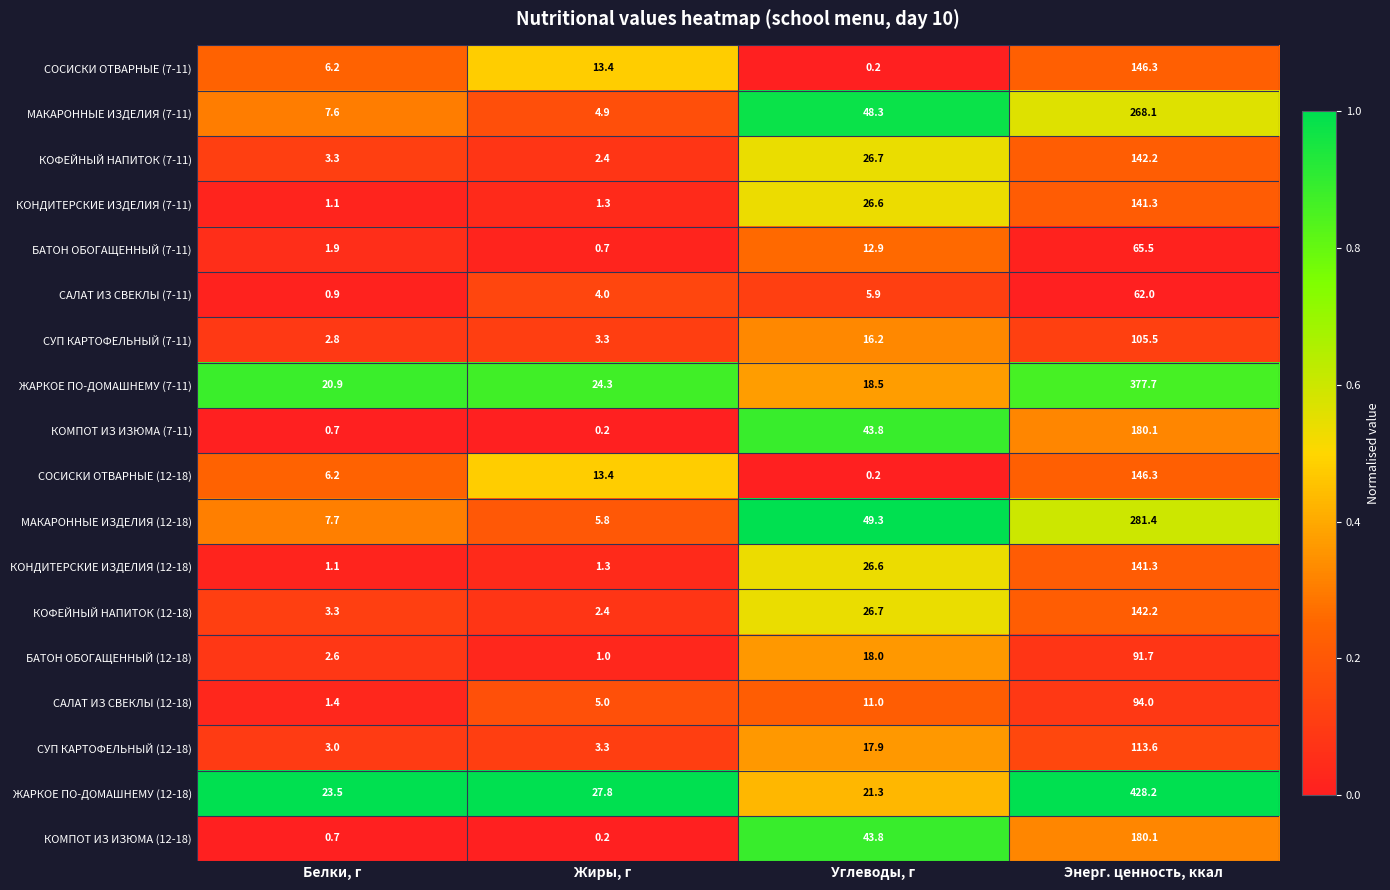

What is the difference between the highest and lowest values at Жиры, г?

27.6